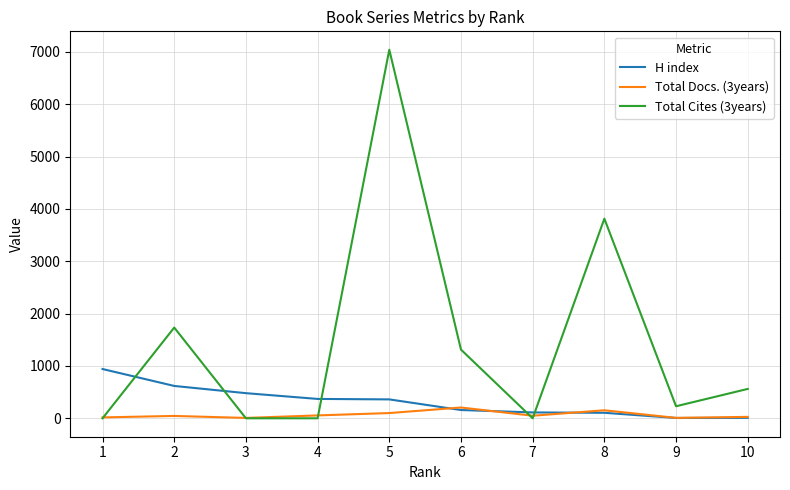

List the series in order of their peak value, lowest first.

Total Docs. (3years), H index, Total Cites (3years)